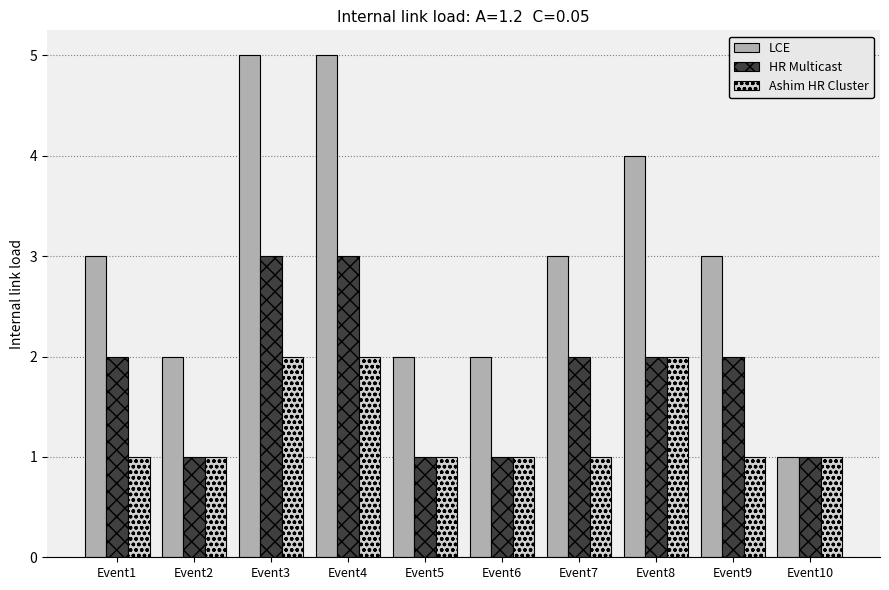

Is the value of LCE at Event6 greater than the value of HR Multicast at Event5?

Yes